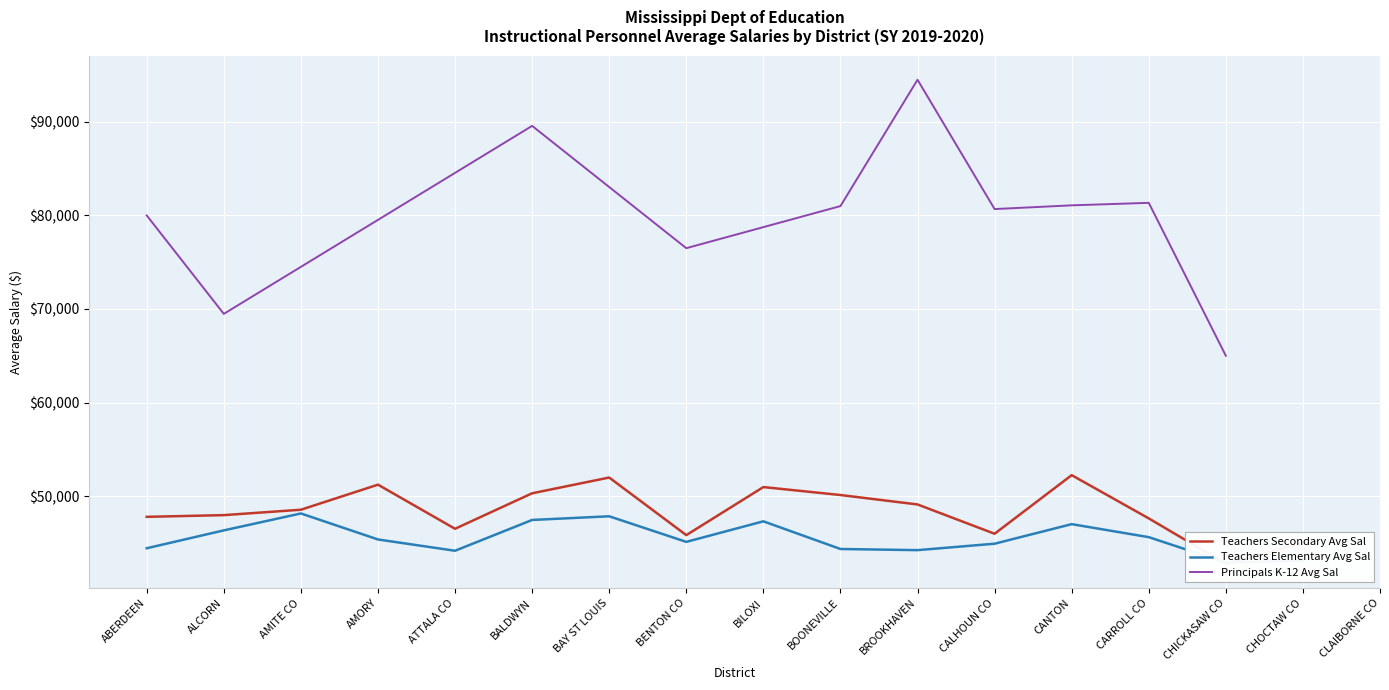

True or false: Principals K-12 Avg Sal has a value of 80681.0 at CALHOUN CO.

True